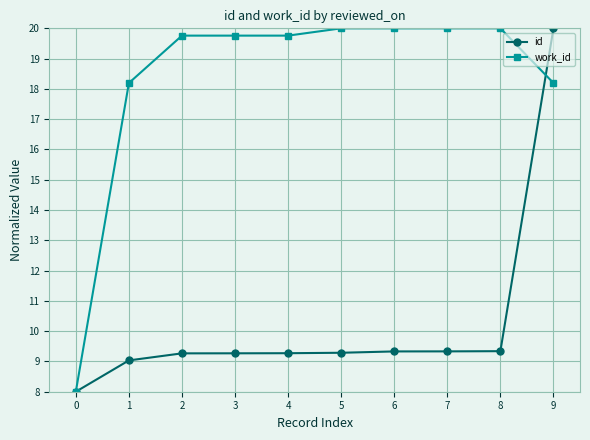

Which series has the largest total across all categories?

work_id